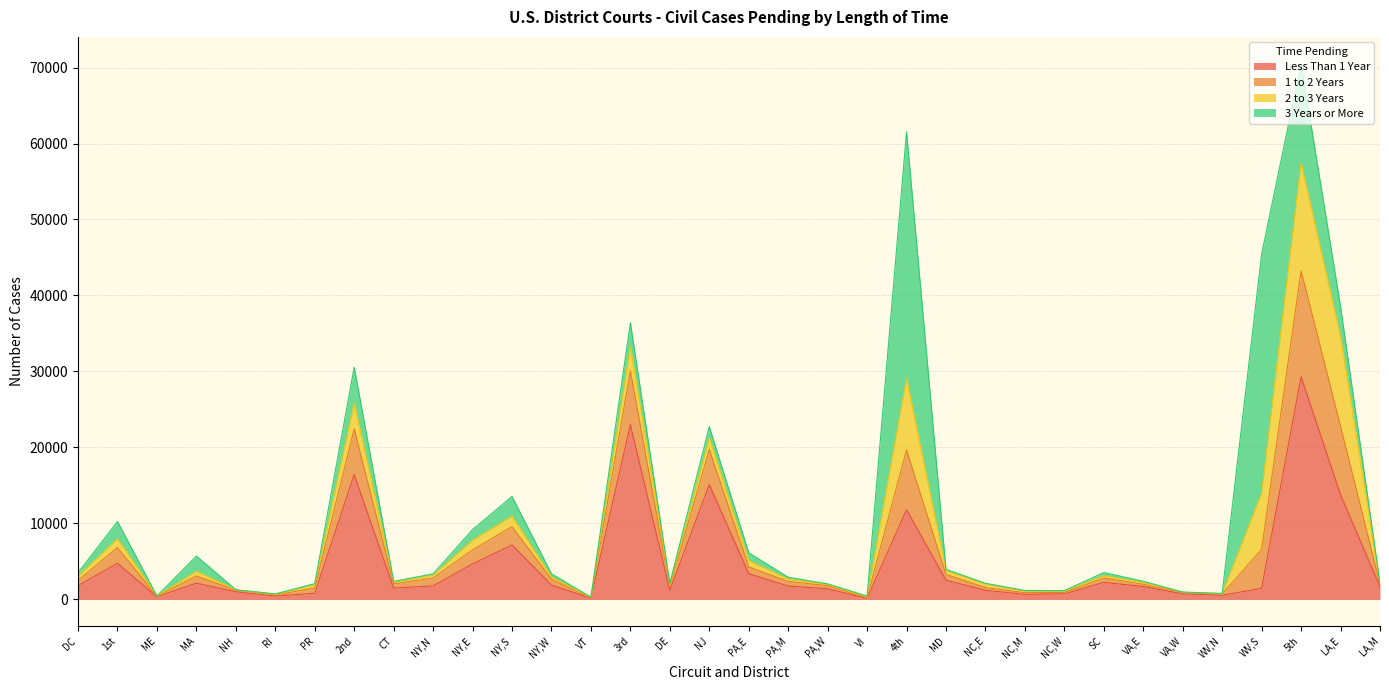

True or false: 1 to 2 Years has more than 2 interior local peaks.

True